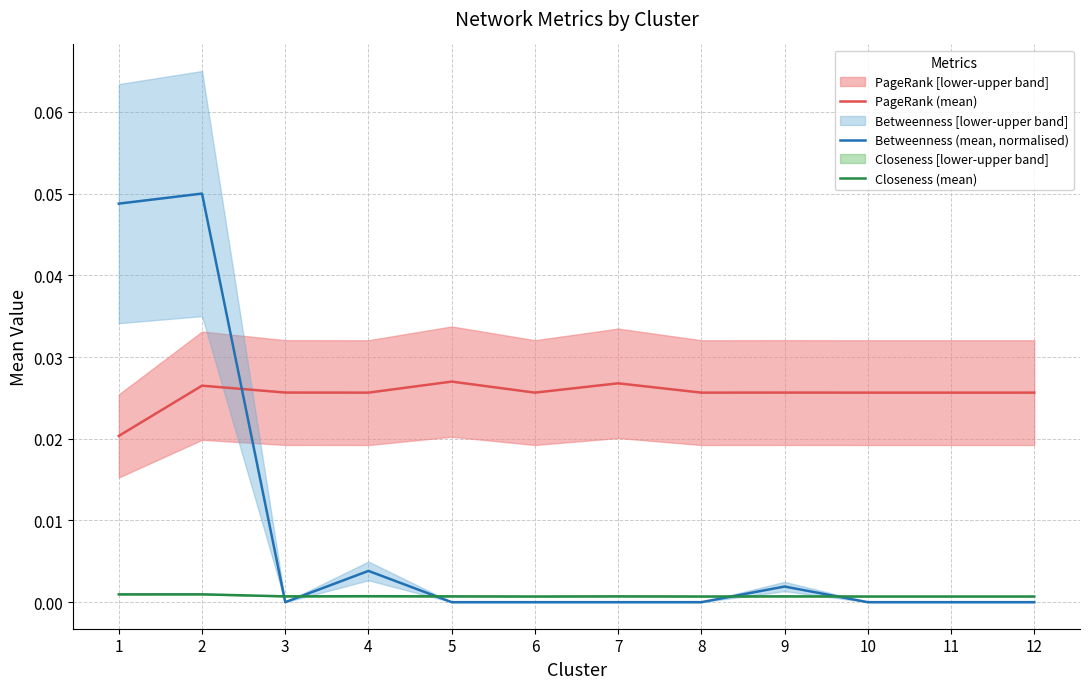

Reading right to left, extract all data points from this chart.

PageRank (mean): 12=0.0	11=0.0	10=0.0	9=0.0	8=0.0	7=0.0	6=0.0	5=0.0	4=0.0	3=0.0	2=0.0	1=0.0
Betweenness (mean, normalised): 12=0.0	11=0.0	10=0.0	9=0.0	8=0.0	7=0.0	6=0.0	5=0.0	4=0.0	3=0.0	2=0.1	1=0.0
Closeness (mean): 12=0.0	11=0.0	10=0.0	9=0.0	8=0.0	7=0.0	6=0.0	5=0.0	4=0.0	3=0.0	2=0.0	1=0.0